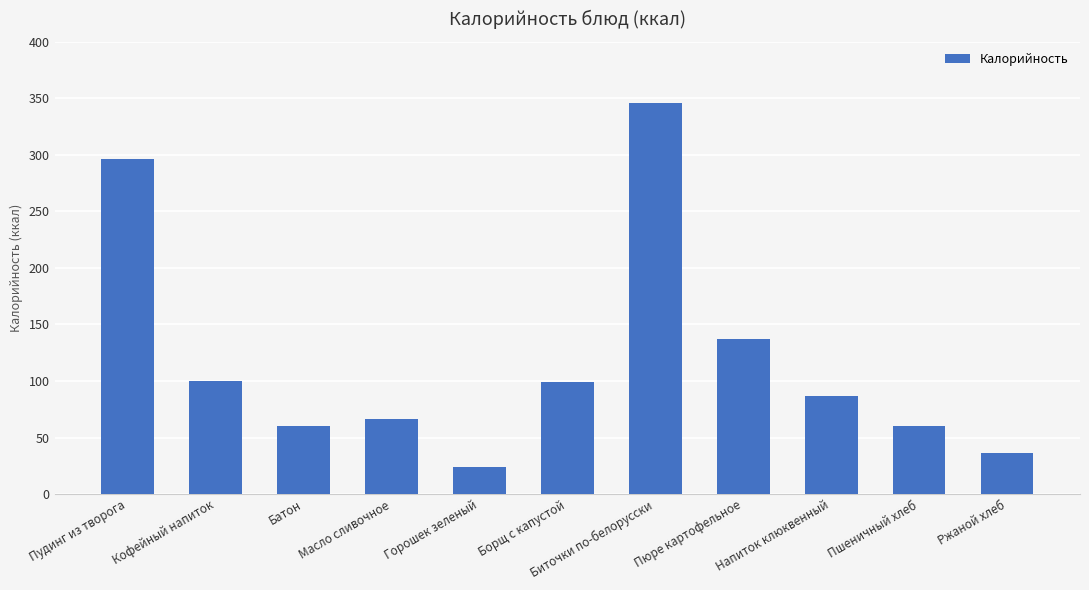

Count the number of categories in the chart.

11